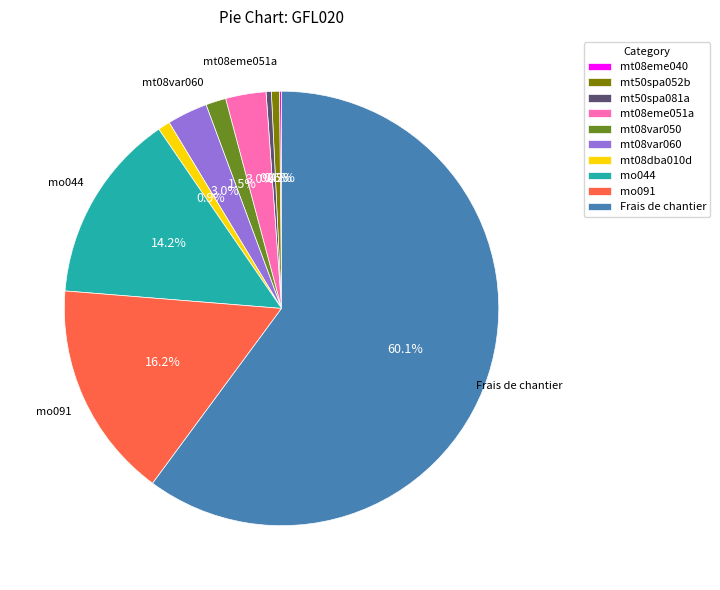

What percentage is the mt50spa052b slice, to the nearest percent?

1%